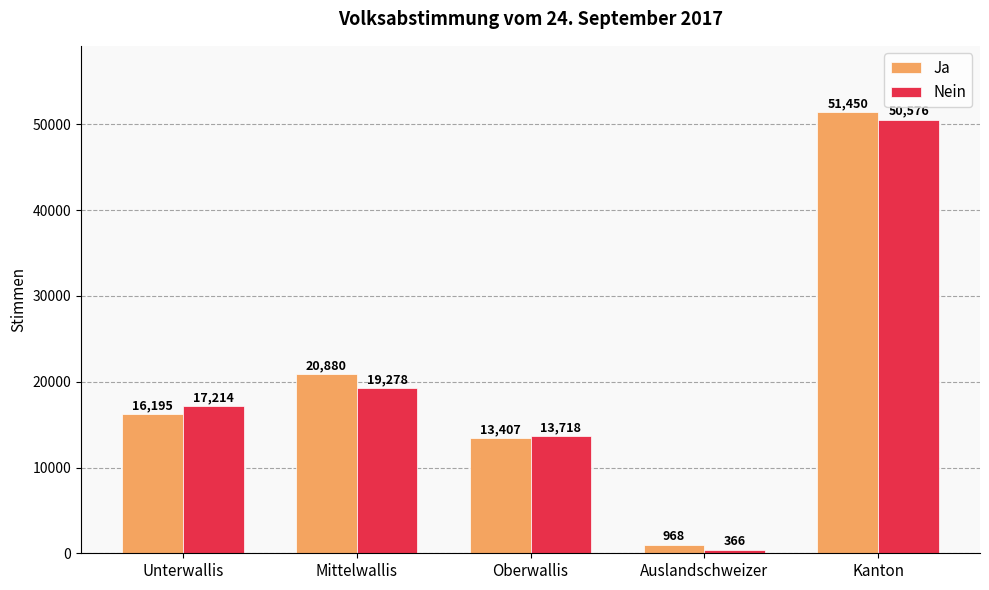

True or false: Ja has a value of 5853 at Unterwallis.

False